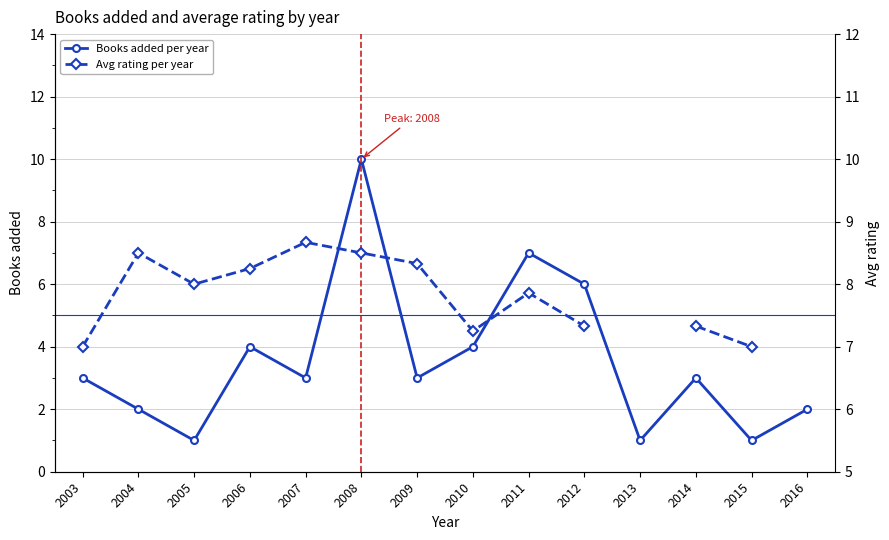

Between 2003 and 2012, which series saw the biggest shift?

Books added per year